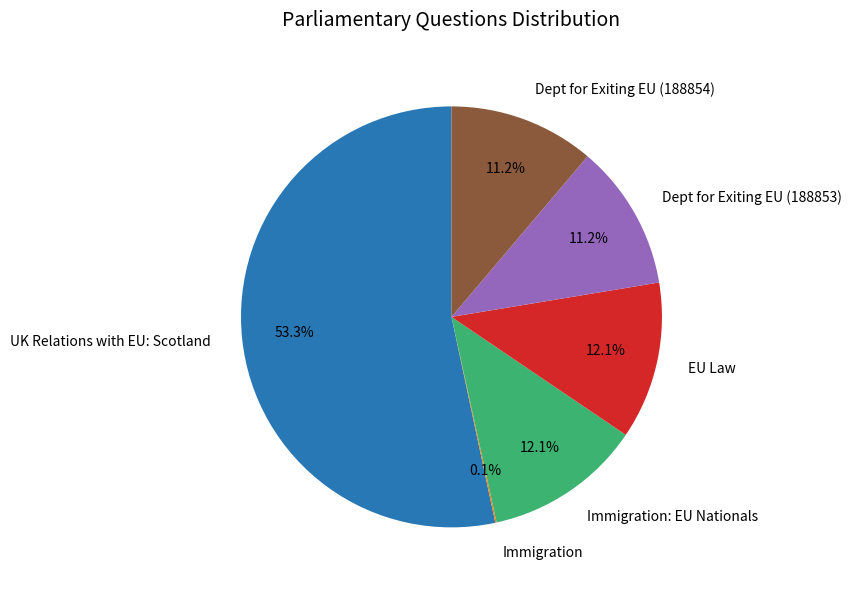

Combined, do Dept for Exiting EU (188853) and Dept for Exiting EU (188854) account for over 50%?

No